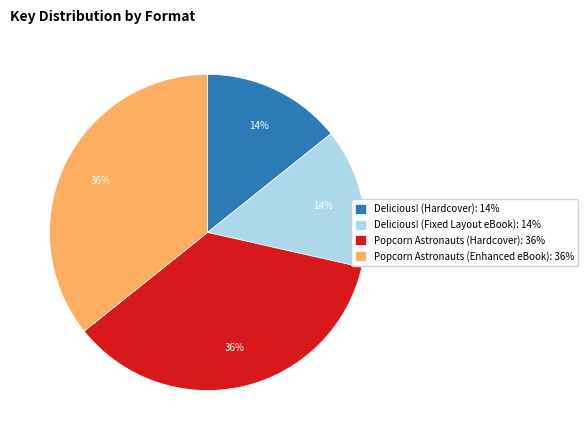

Is it true that Popcorn Astronauts (Enhanced eBook) is 26% of the pie?

False